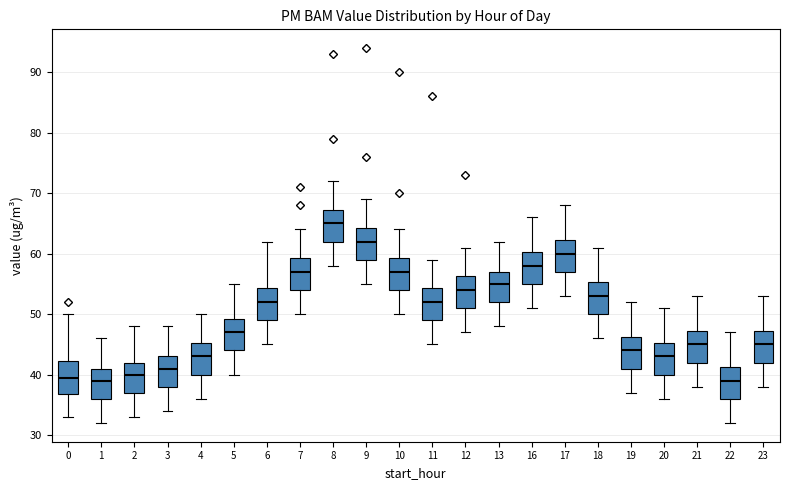

Reading left to right, read every box against the y-axis: the position of its median line, the range the box covers, and the ends of its whiskers. The values are not printed on the chart, so give them approximately, as read against the axis.

0: median 40, box 37 to 42, whiskers 33 to 50
1: median 39, box 36 to 41, whiskers 32 to 46
2: median 40, box 37 to 42, whiskers 33 to 48
3: median 41, box 38 to 43, whiskers 34 to 48
4: median 43, box 40 to 45, whiskers 36 to 50
5: median 47, box 44 to 49, whiskers 40 to 55
6: median 52, box 49 to 54, whiskers 45 to 62
7: median 57, box 54 to 59, whiskers 50 to 64
8: median 65, box 62 to 67, whiskers 58 to 72
9: median 62, box 59 to 64, whiskers 55 to 69
10: median 57, box 54 to 59, whiskers 50 to 64
11: median 52, box 49 to 54, whiskers 45 to 59
12: median 54, box 51 to 56, whiskers 47 to 61
13: median 55, box 52 to 57, whiskers 48 to 62
16: median 58, box 55 to 60, whiskers 51 to 66
17: median 60, box 57 to 62, whiskers 53 to 68
18: median 53, box 50 to 55, whiskers 46 to 61
19: median 44, box 41 to 46, whiskers 37 to 52
20: median 43, box 40 to 45, whiskers 36 to 51
21: median 45, box 42 to 47, whiskers 38 to 53
22: median 39, box 36 to 41, whiskers 32 to 47
23: median 45, box 42 to 47, whiskers 38 to 53